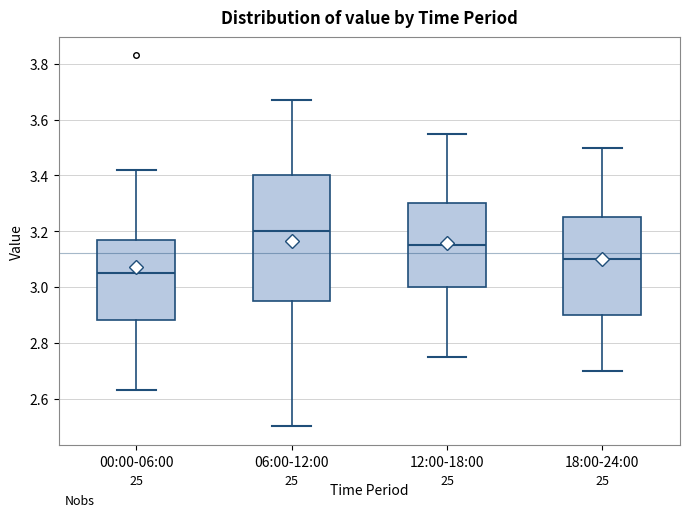

Which box is the tallest, from its lower edge to its upper edge?

06:00-12:00